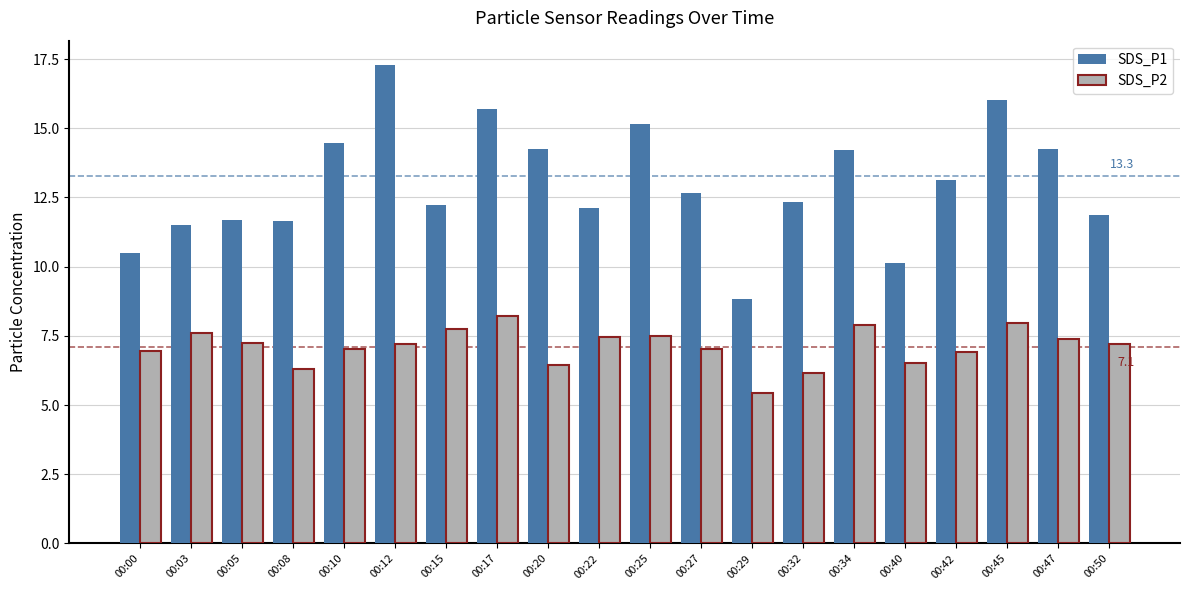

What is the average value of the SDS_P2 series?

7.1